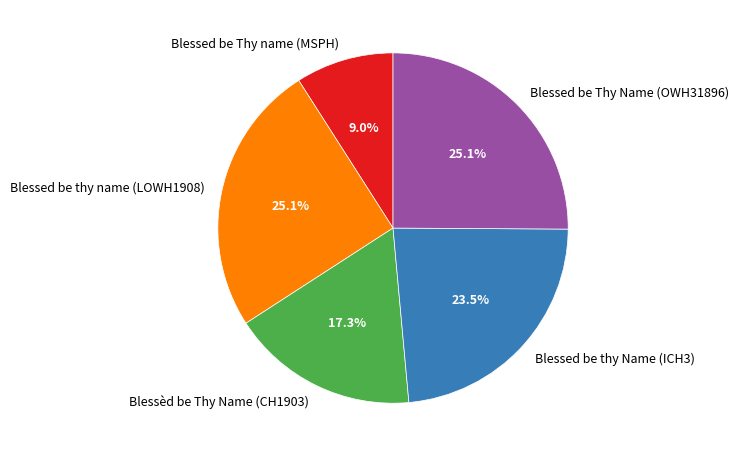

How many slices are in this pie chart?

5